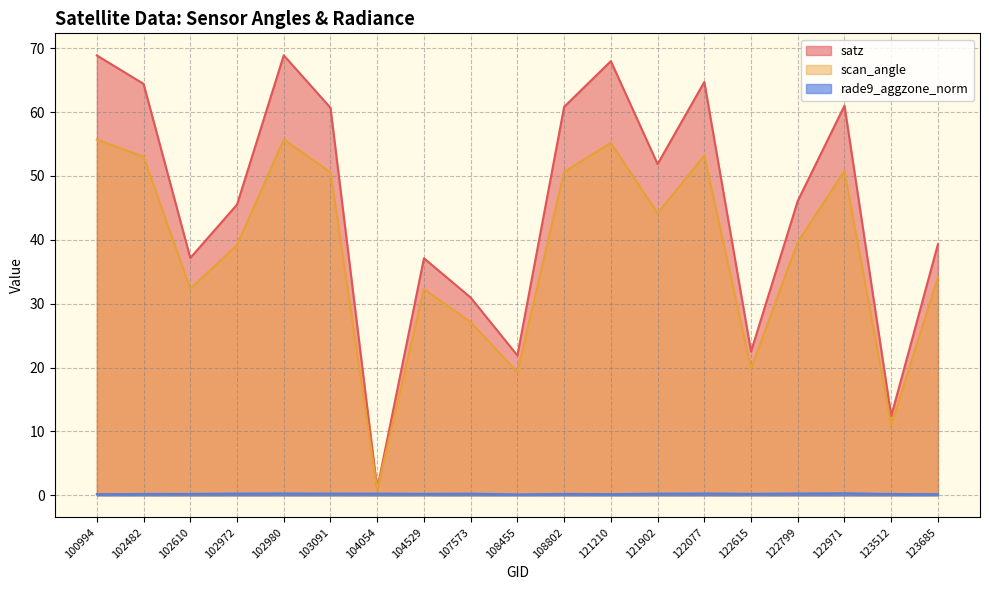

Does the chart display data point markers on the line(s)?

No